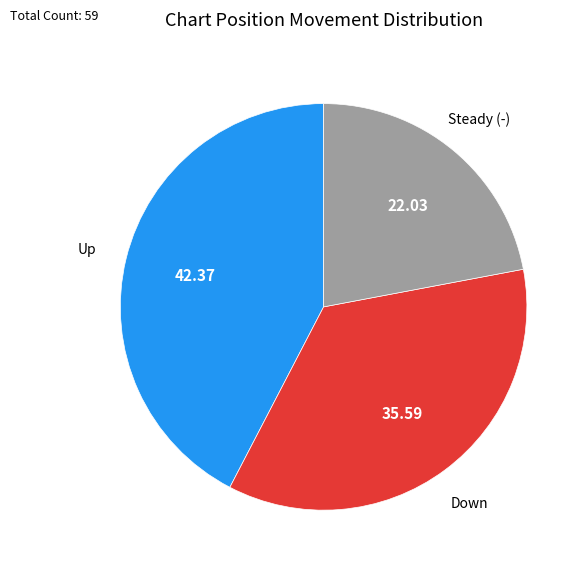

Is there a majority slice in this chart?

No